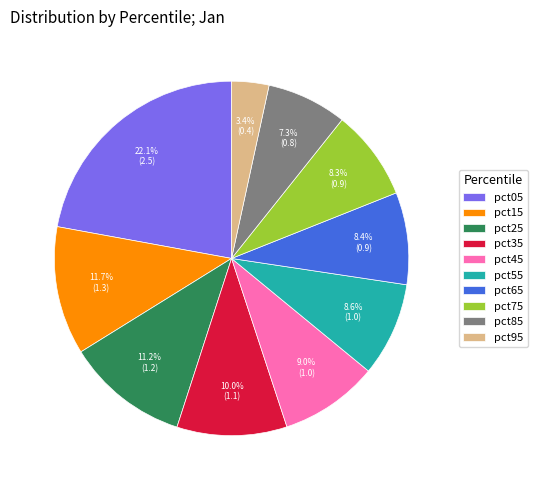

How many segments does this pie chart have?

10